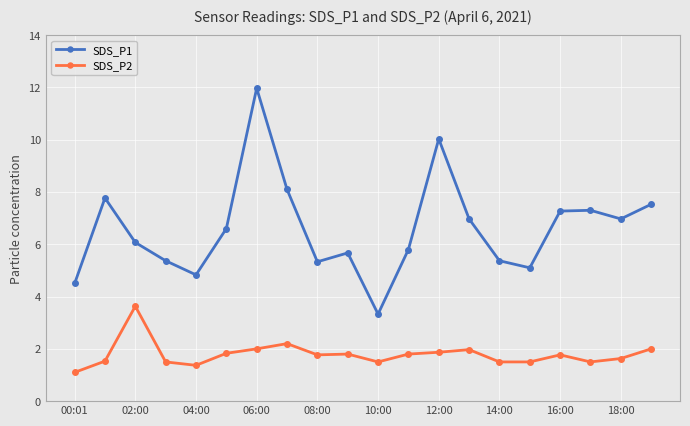

What is the difference between the second highest and minimum values in the SDS_P2 series?

1.1